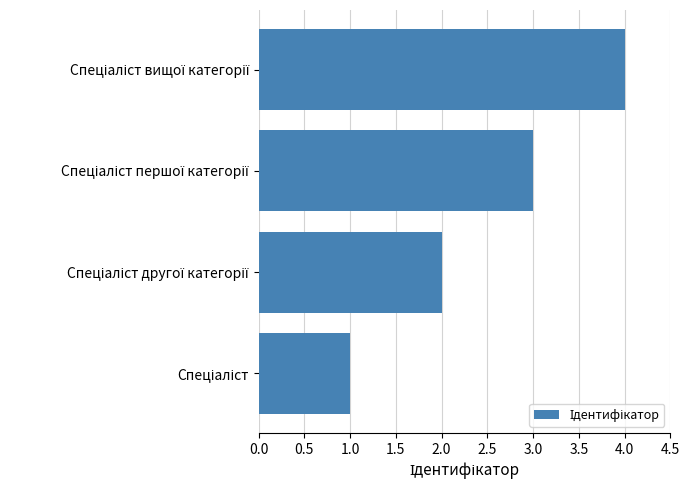

What is the sum of all values?

10